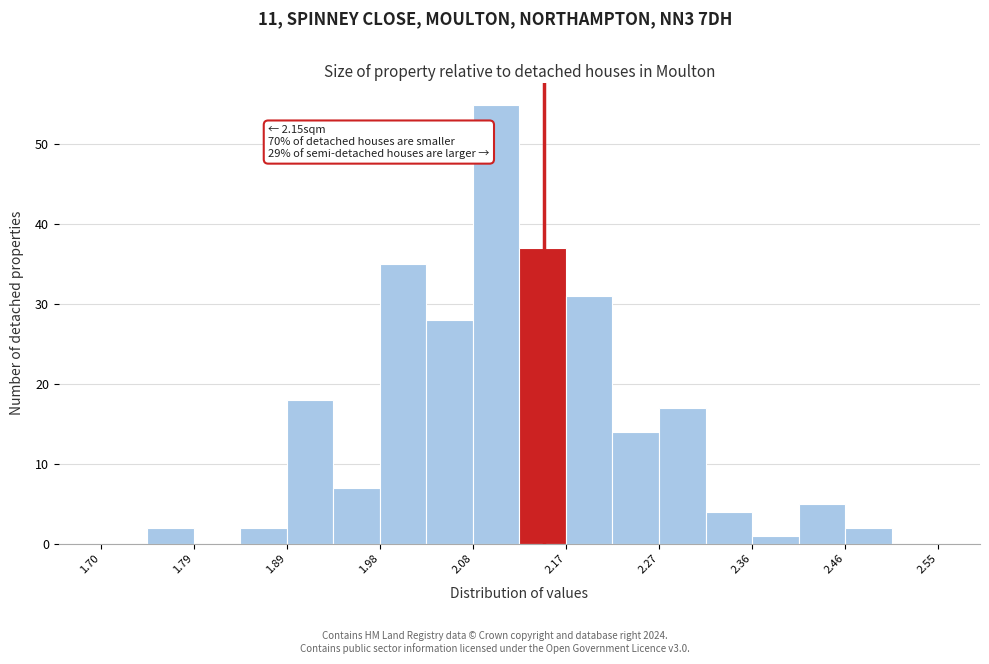

Which range on the x-axis has the tallest bar?

2.08 to 2.13